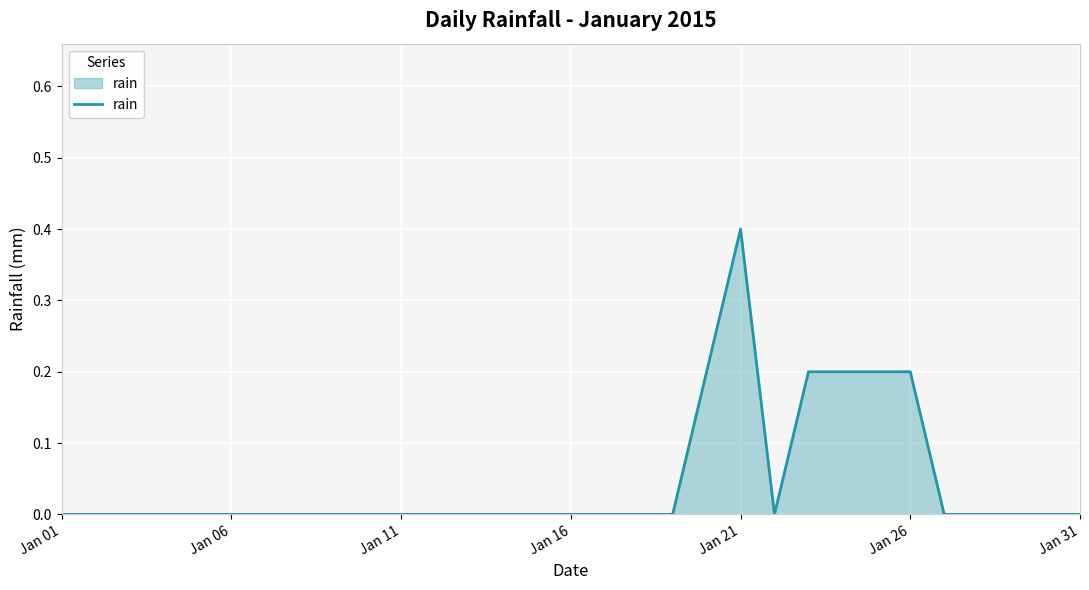

How many lines are shown in the chart?

1